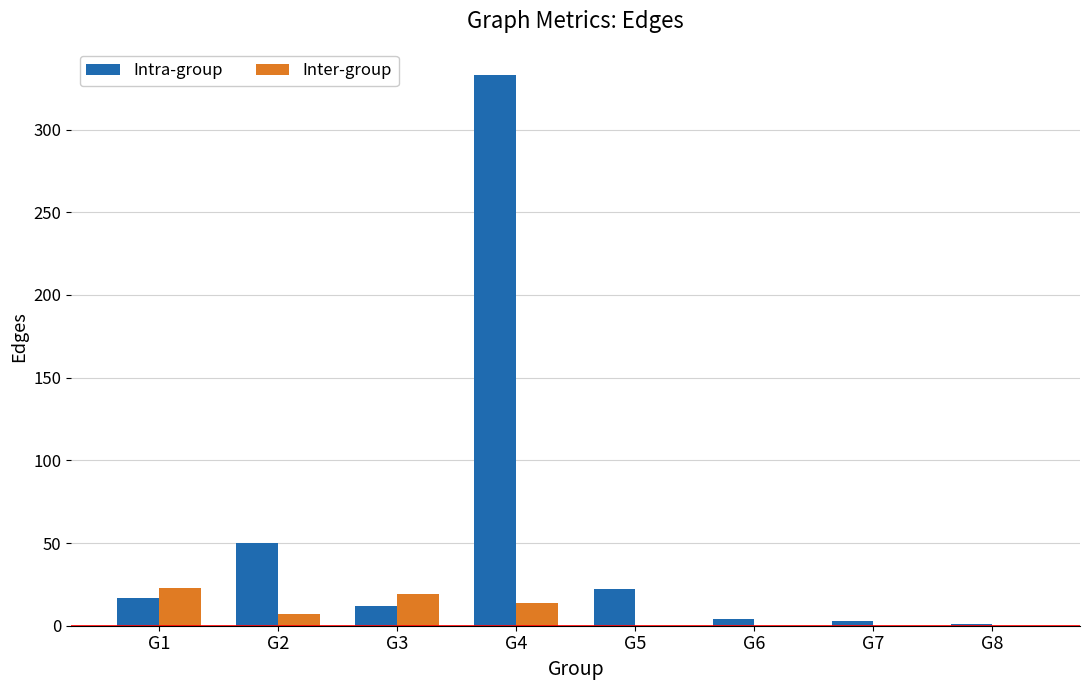

Which series has the largest total across all categories?

Intra-group